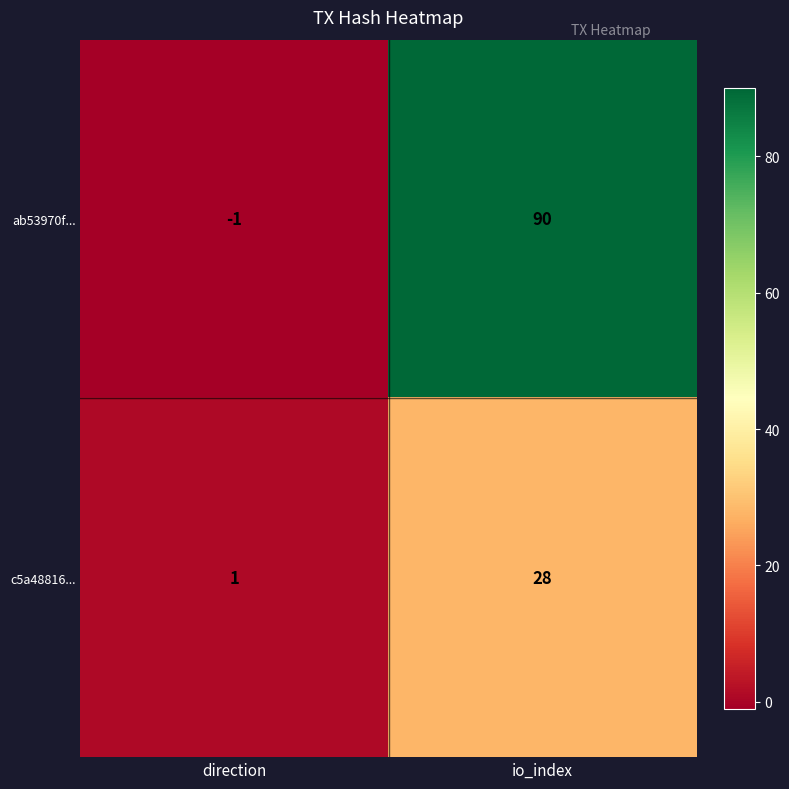

Which label corresponds to the smallest value in the chart?

direction